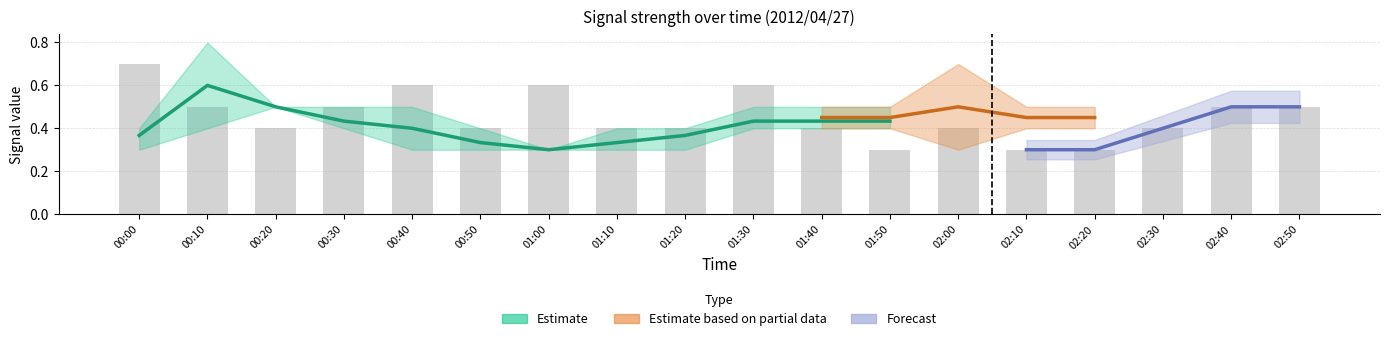

What position from the left is 00:00?

1